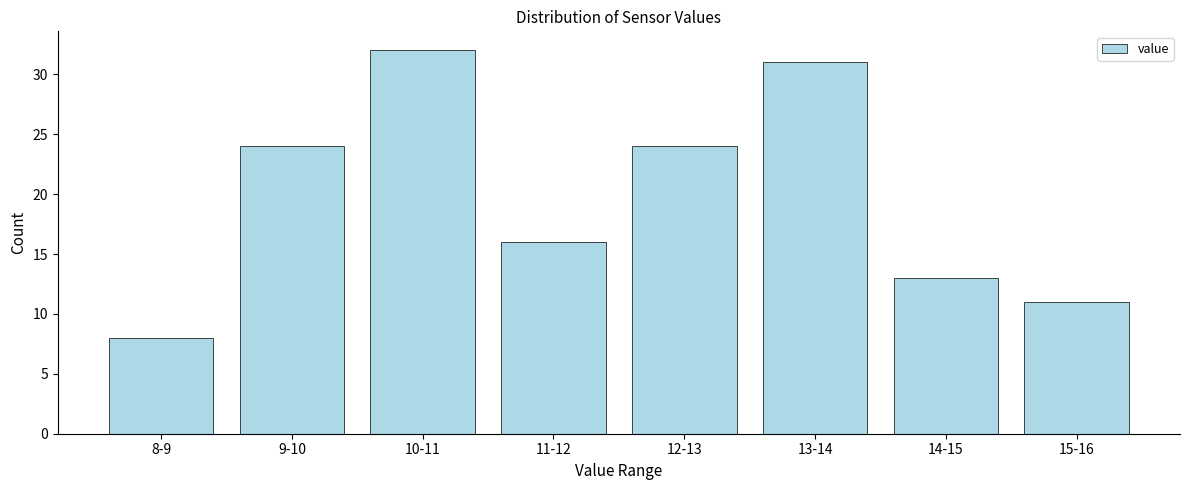

Reading left to right, what are all the values shown in this chart?

8	24	32	16	24	31	13	11